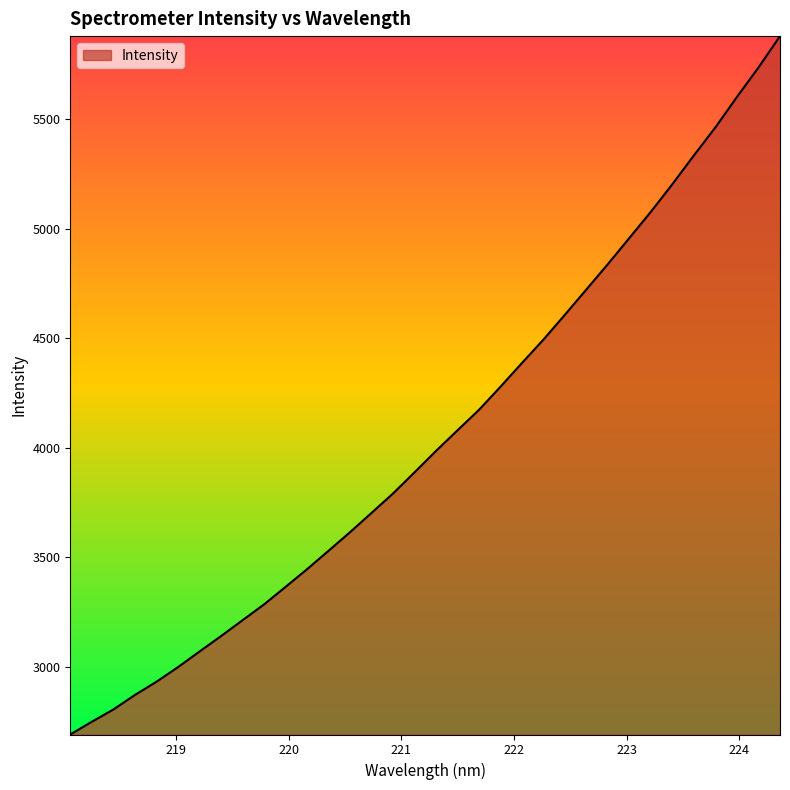

What is the sum of all values?

137949.1